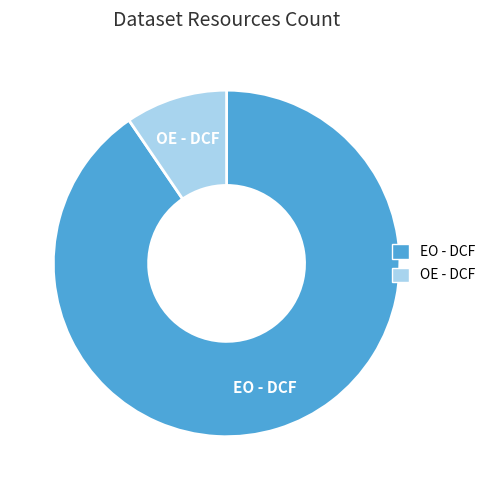

Rank the categories by value from highest to lowest.

EO - DCF, OE - DCF